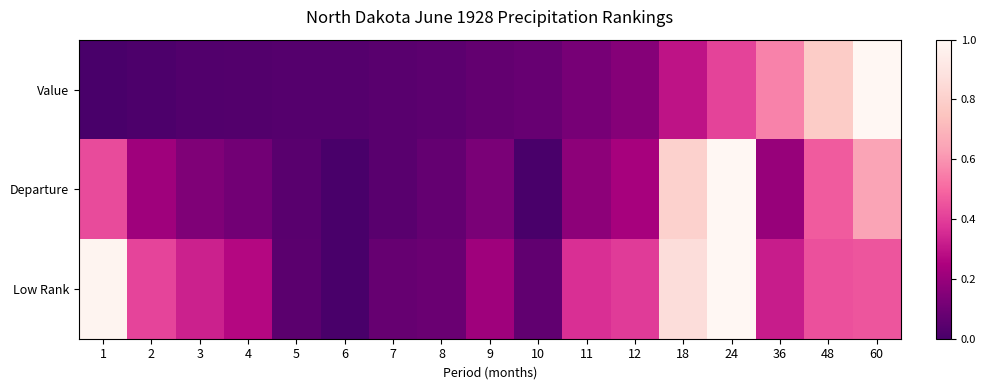

What is the greatest value displayed?

1.0